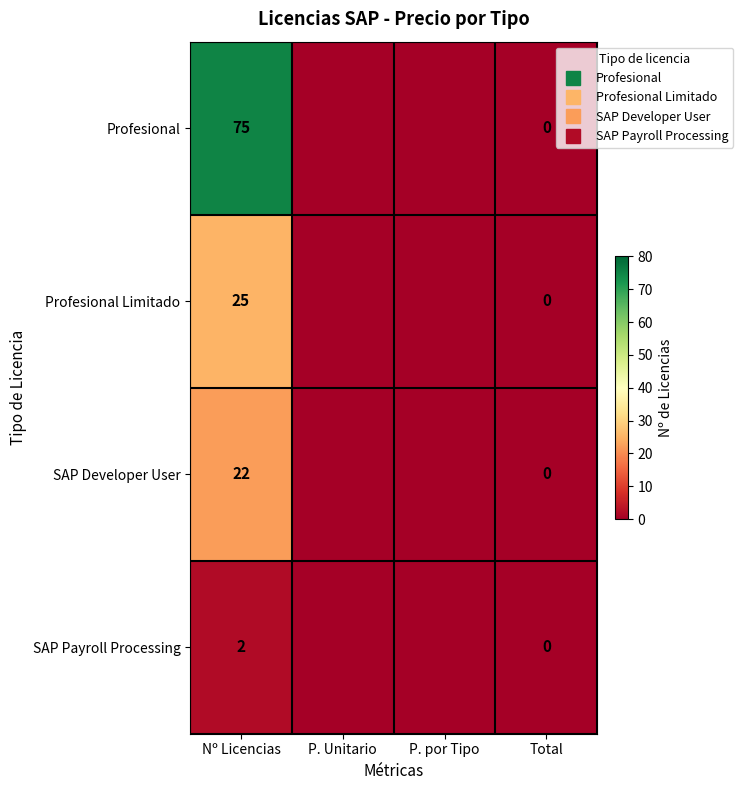

The value of Profesional Limitado at Total is 0. True or false?

True